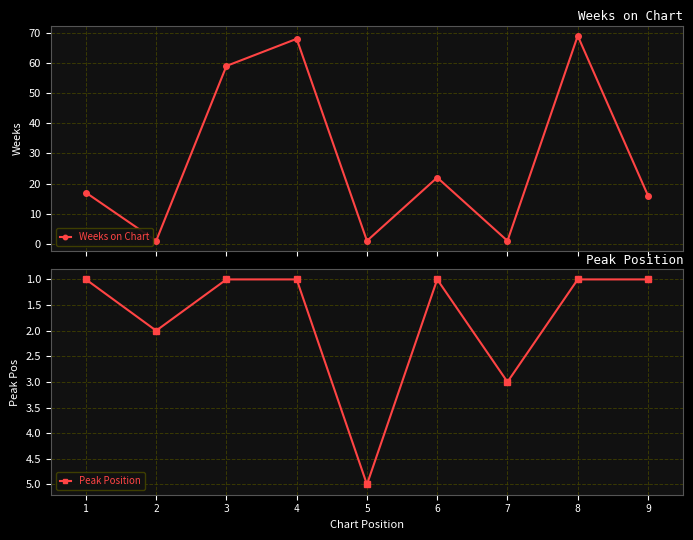

Does the chart display data point markers on the line(s)?

Yes